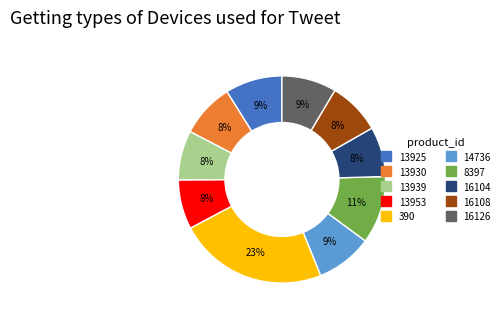

Is 13953 the majority of the pie?

No